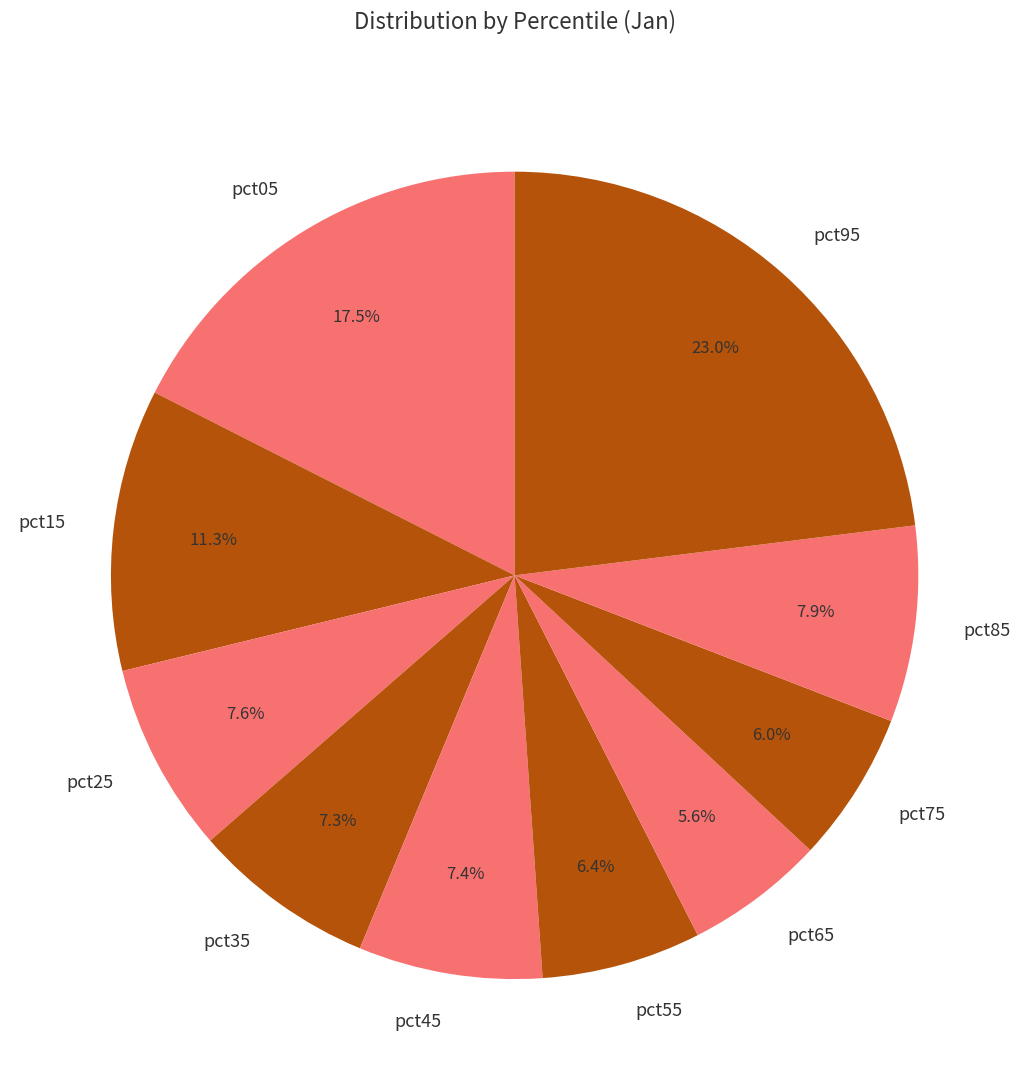

Is there a majority slice in this chart?

No